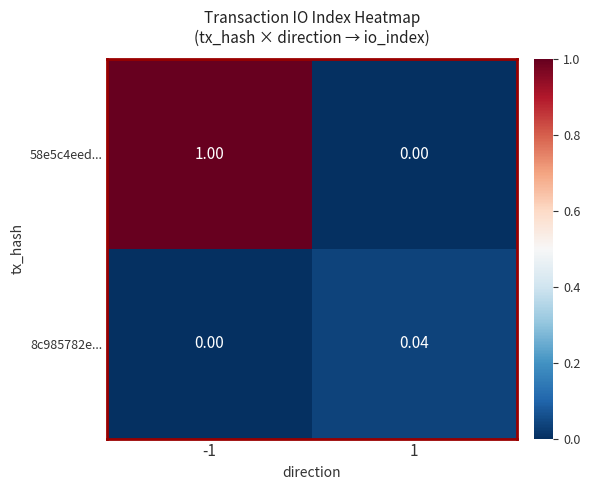

Is the value of 58e5c4eed... at 1 greater than the value of 8c985782e... at 1?

No